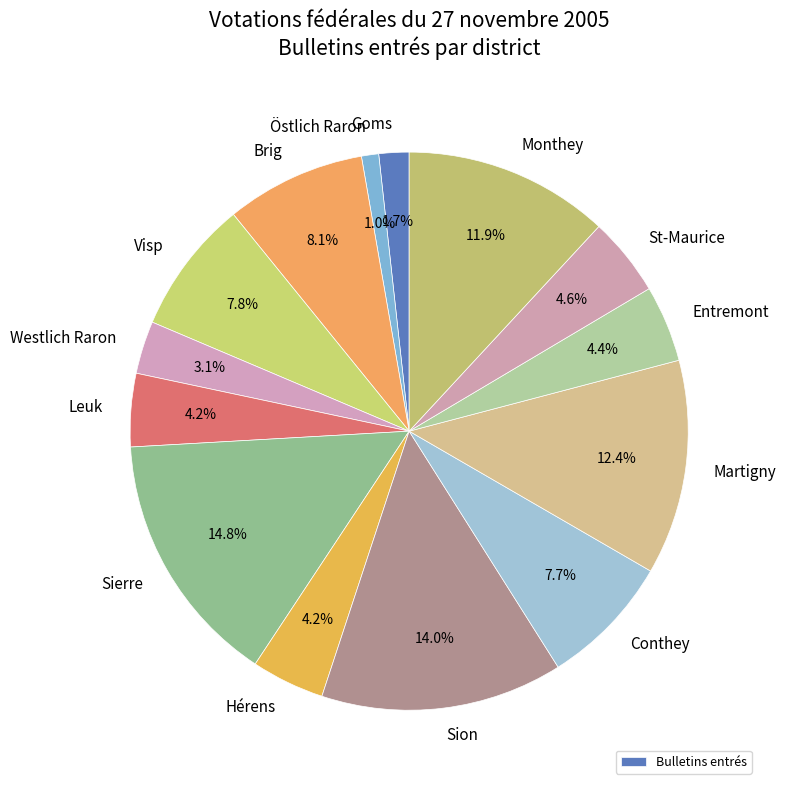

Count the number of slices in the pie.

14